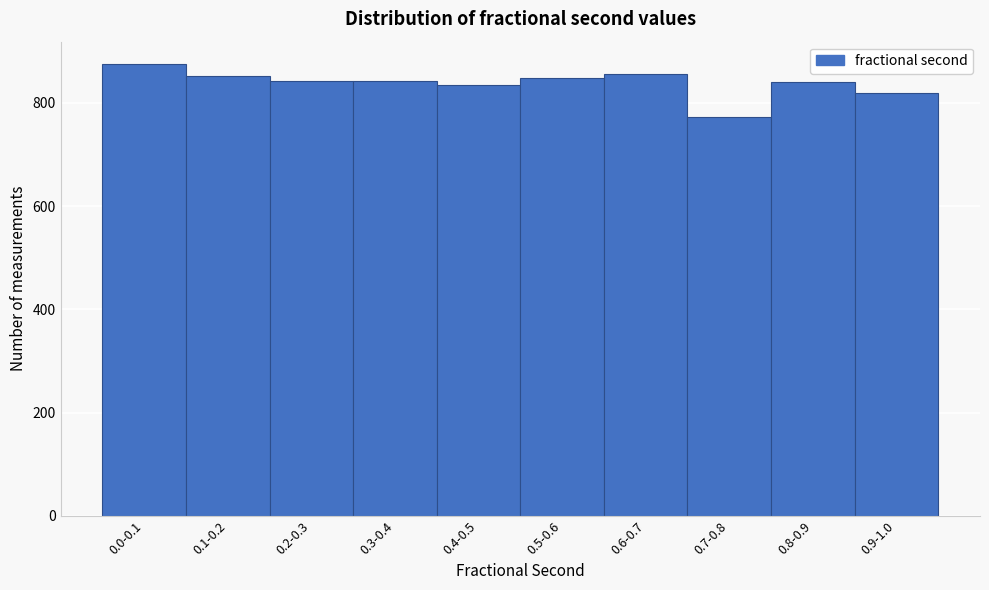

The value at 0.9-1.0 is 820. True or false?

True